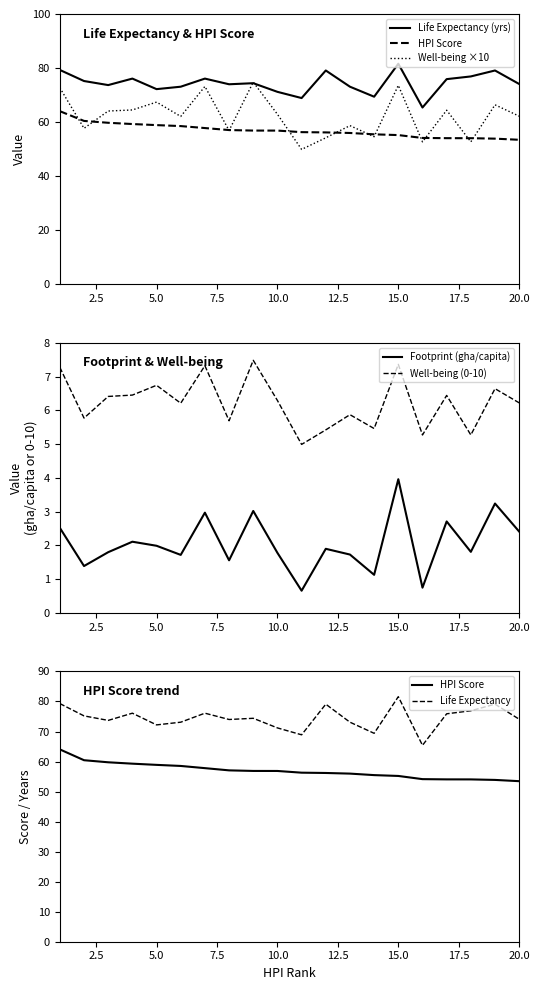

Is it true that Footprint (gha/capita) equals 4.0 at 15.0?

True